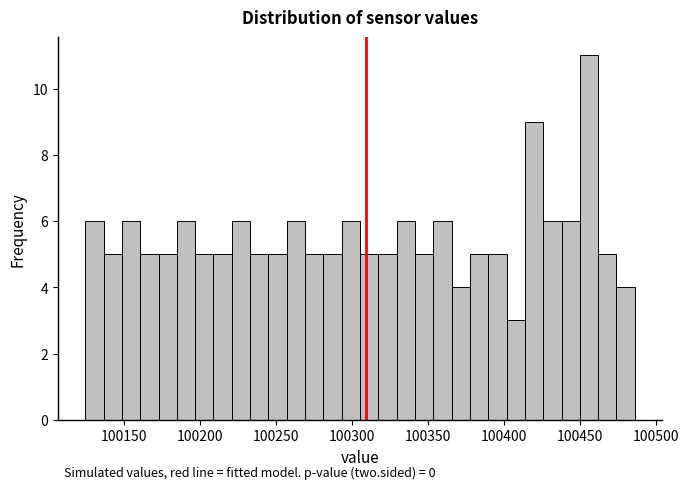

Read against the x-axis, roughly where is the centre of the tallest bar?

100455